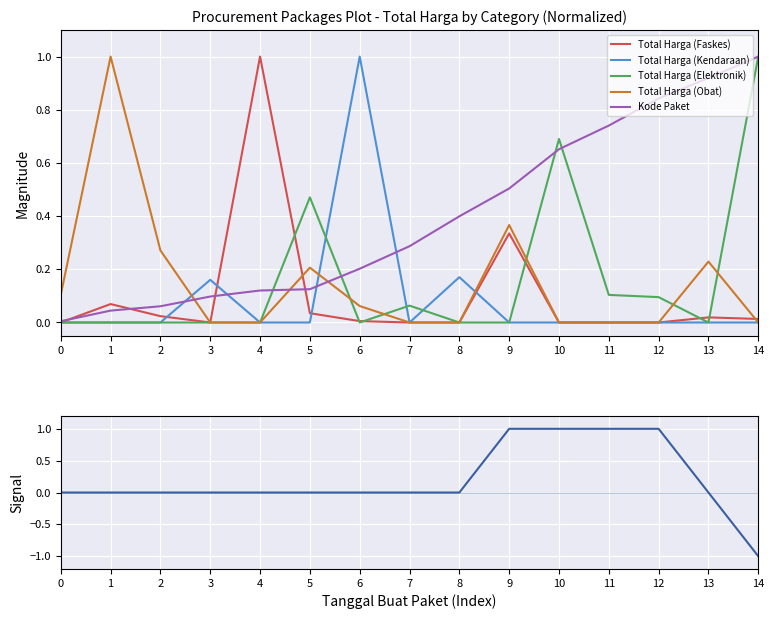

What is the value of the Total Harga (Obat) point at the 6th from the left?

0.2